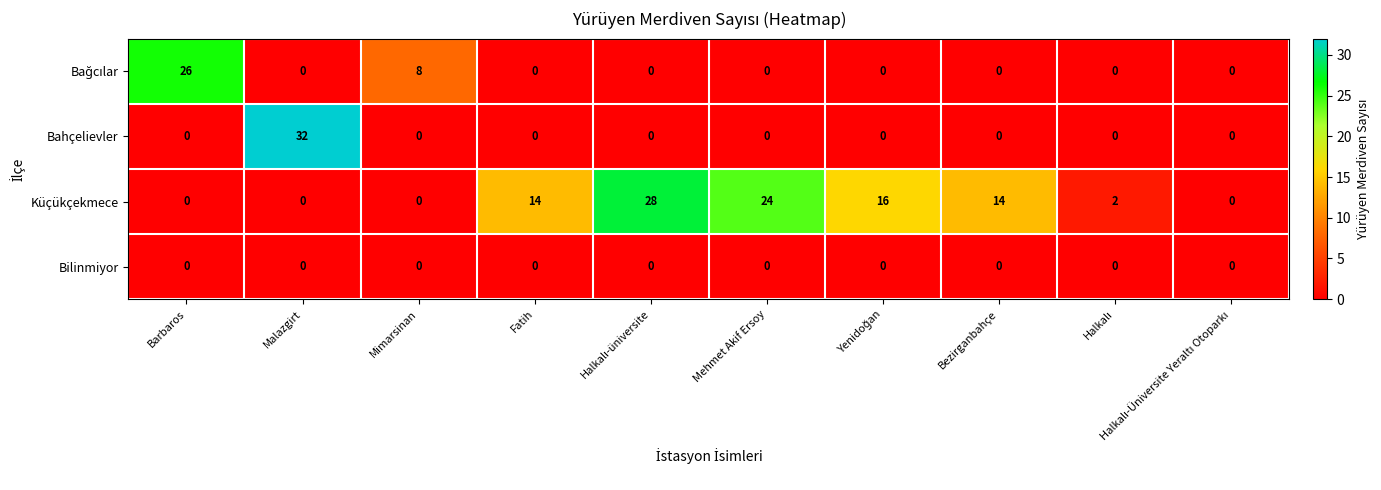

What is the difference between the second highest and minimum values in the Küçükçekmece series?

24